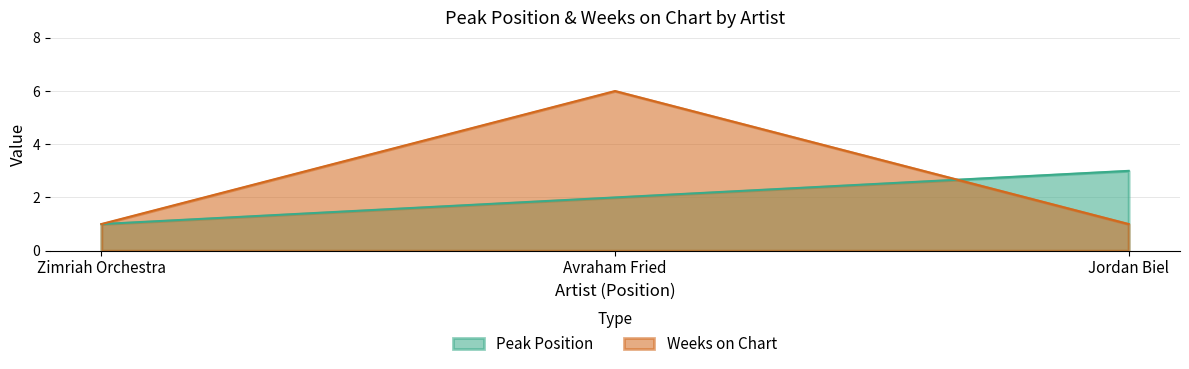

True or false: Weeks on Chart has a value of 6 at Avraham Fried.

True